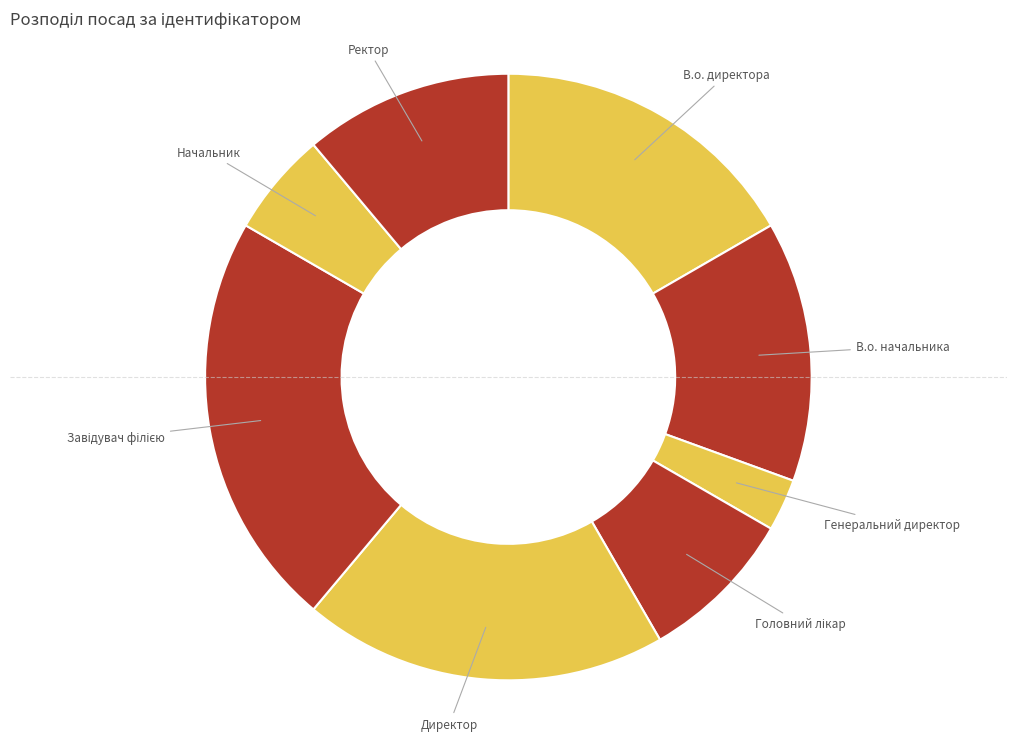

What is the smallest slice in the pie chart?

Генеральний директор